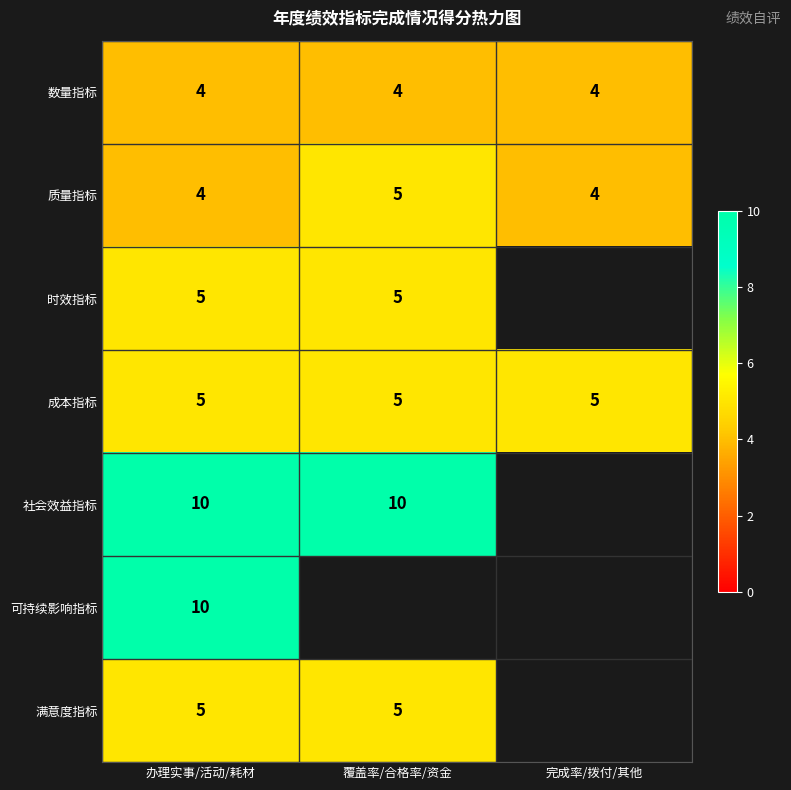

How many data points does each series have?

3